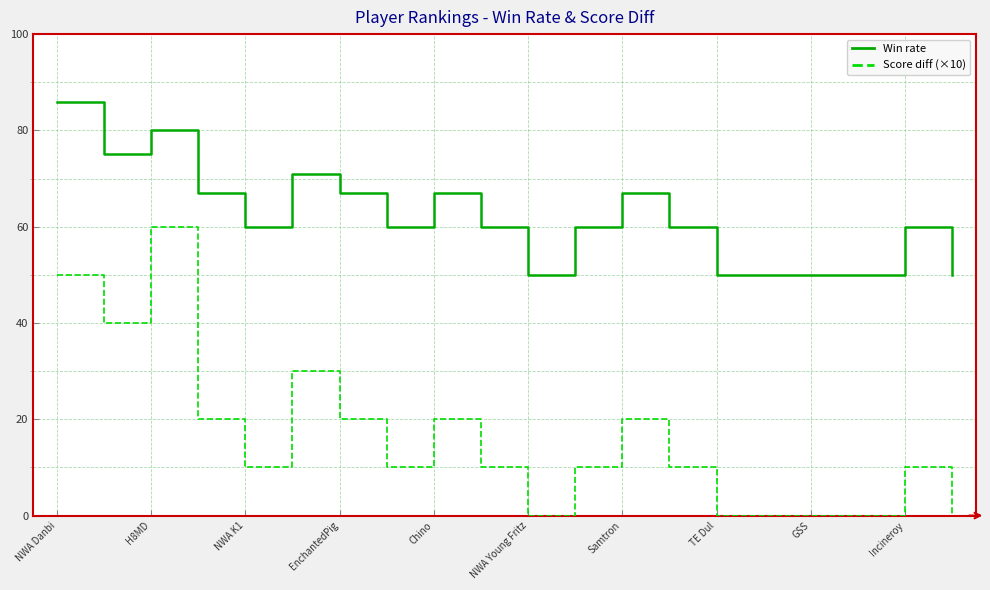

What is the greatest value displayed?

86